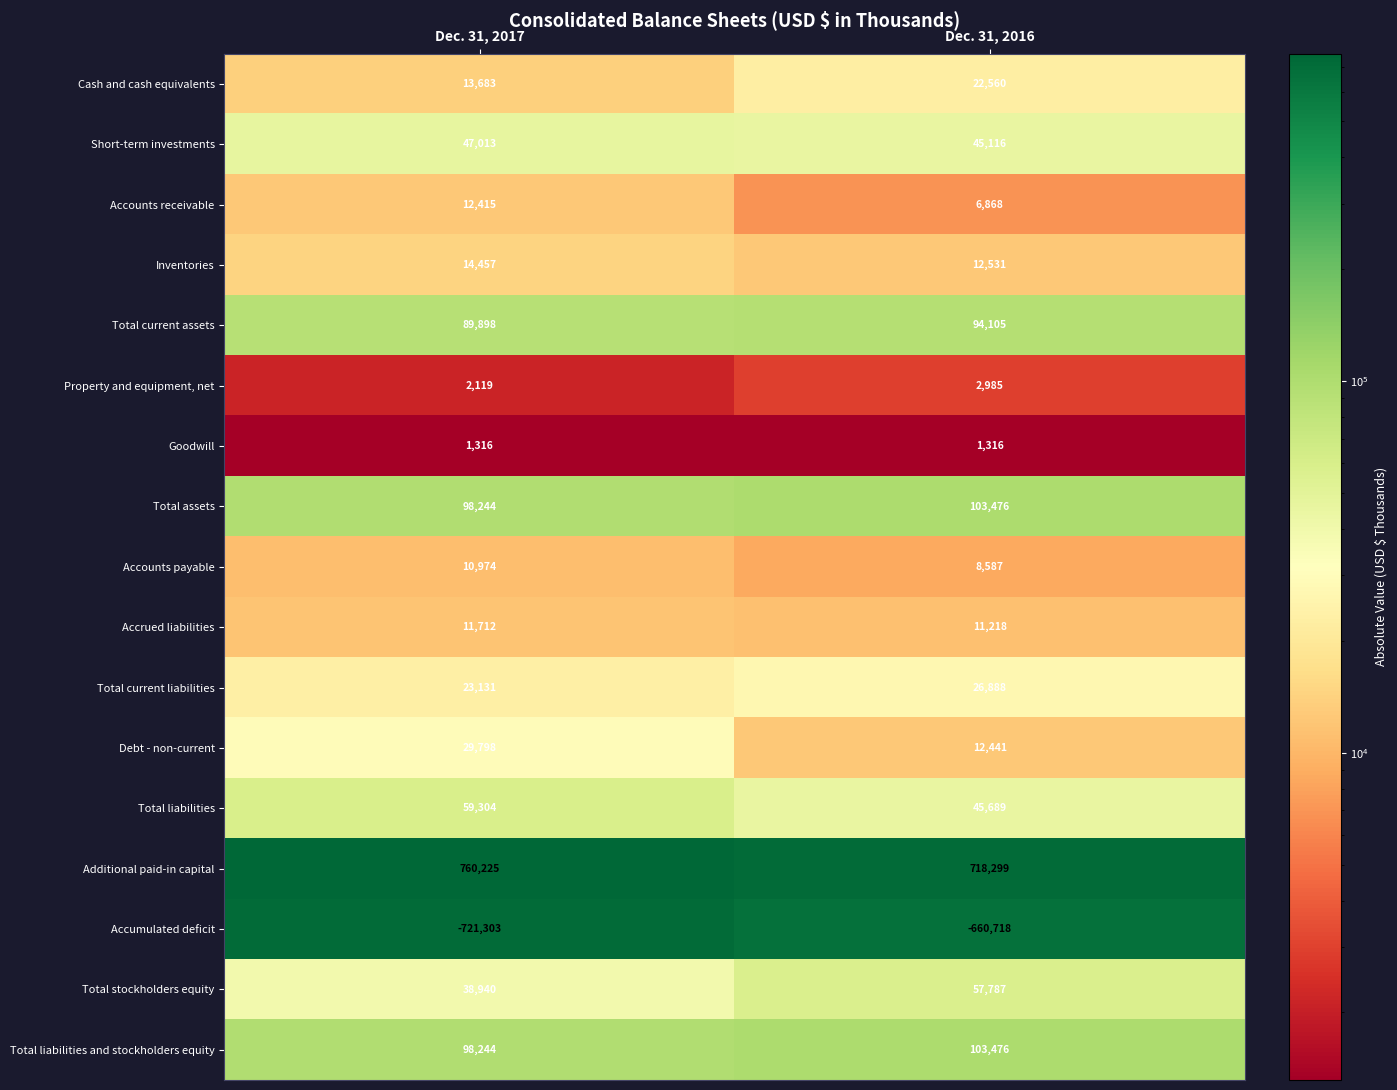

The Total stockholders equity series shows 38940 at Dec. 31, 2017. True or false?

True